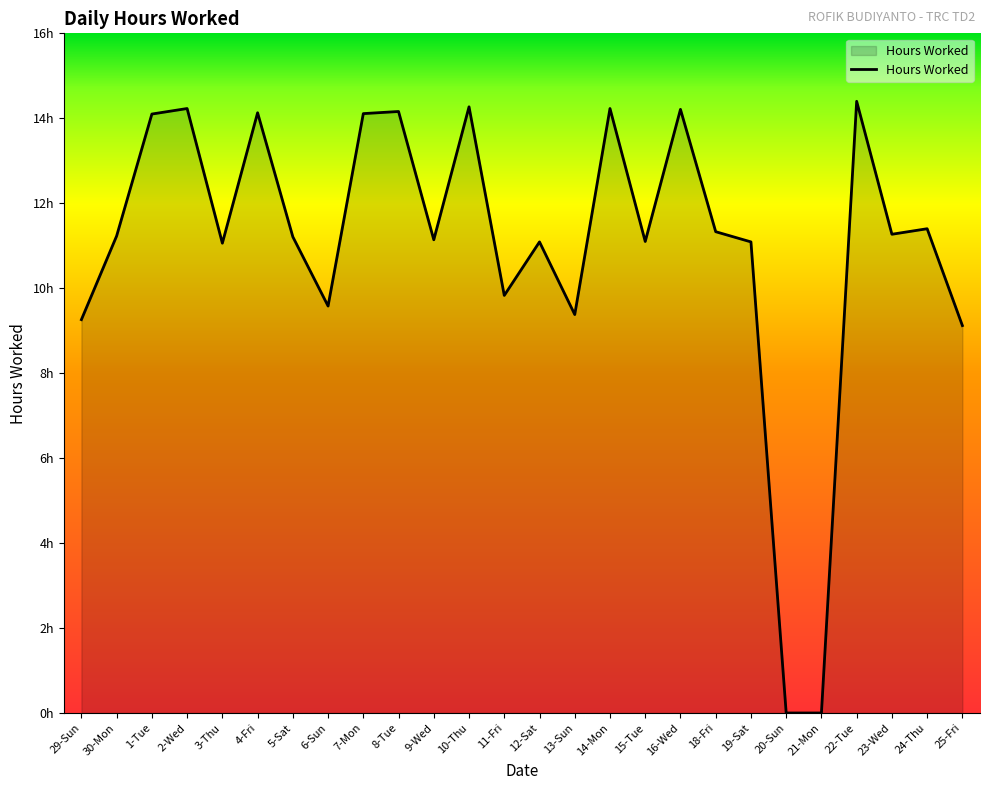

List the labels in order of value, smallest first.

20-Sun, 21-Mon, 25-Fri, 29-Sun, 13-Sun, 6-Sun, 11-Fri, 3-Thu, 12-Sat, 19-Sat, 15-Tue, 9-Wed, 5-Sat, 30-Mon, 23-Wed, 18-Fri, 24-Thu, 1-Tue, 7-Mon, 4-Fri, 8-Tue, 16-Wed, 2-Wed, 14-Mon, 10-Thu, 22-Tue